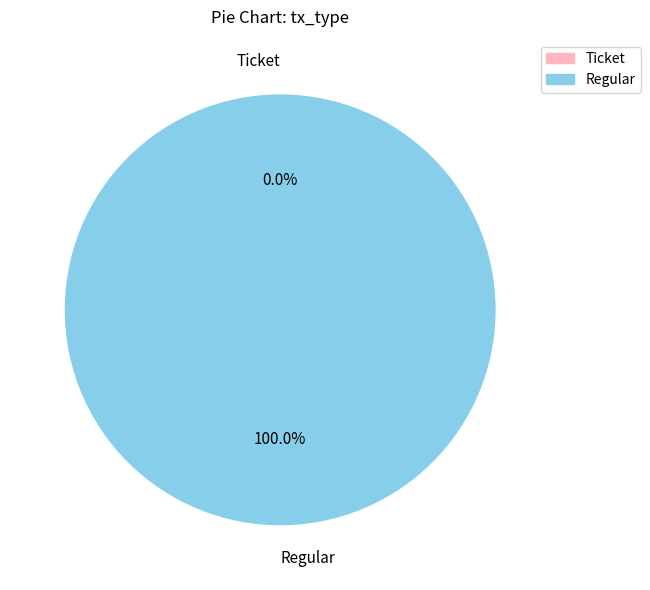

Rank the categories by value from lowest to highest.

Ticket (io_index=0), Regular (io_index=116)